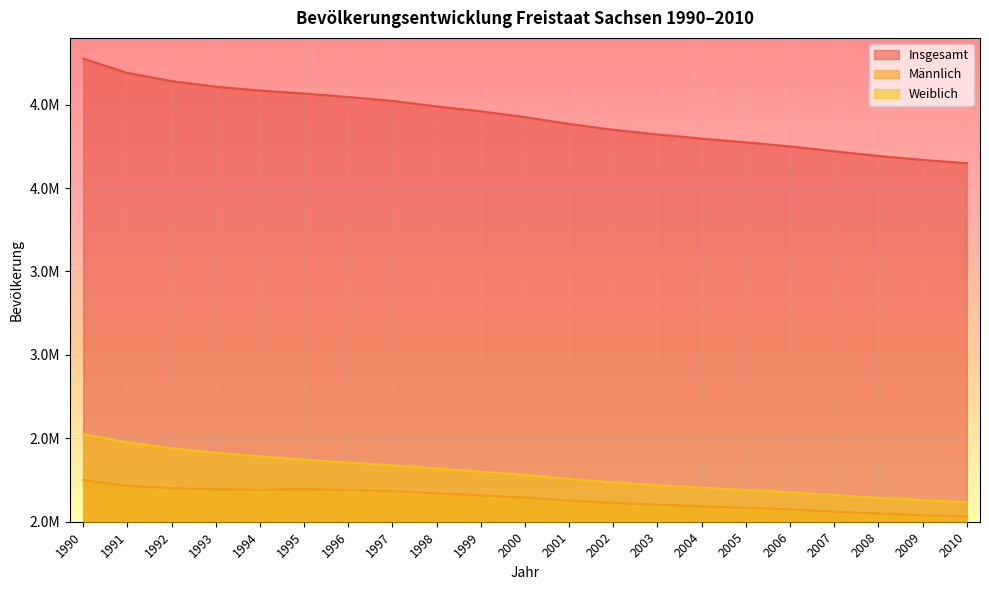

Does the chart display data point markers on the line(s)?

No